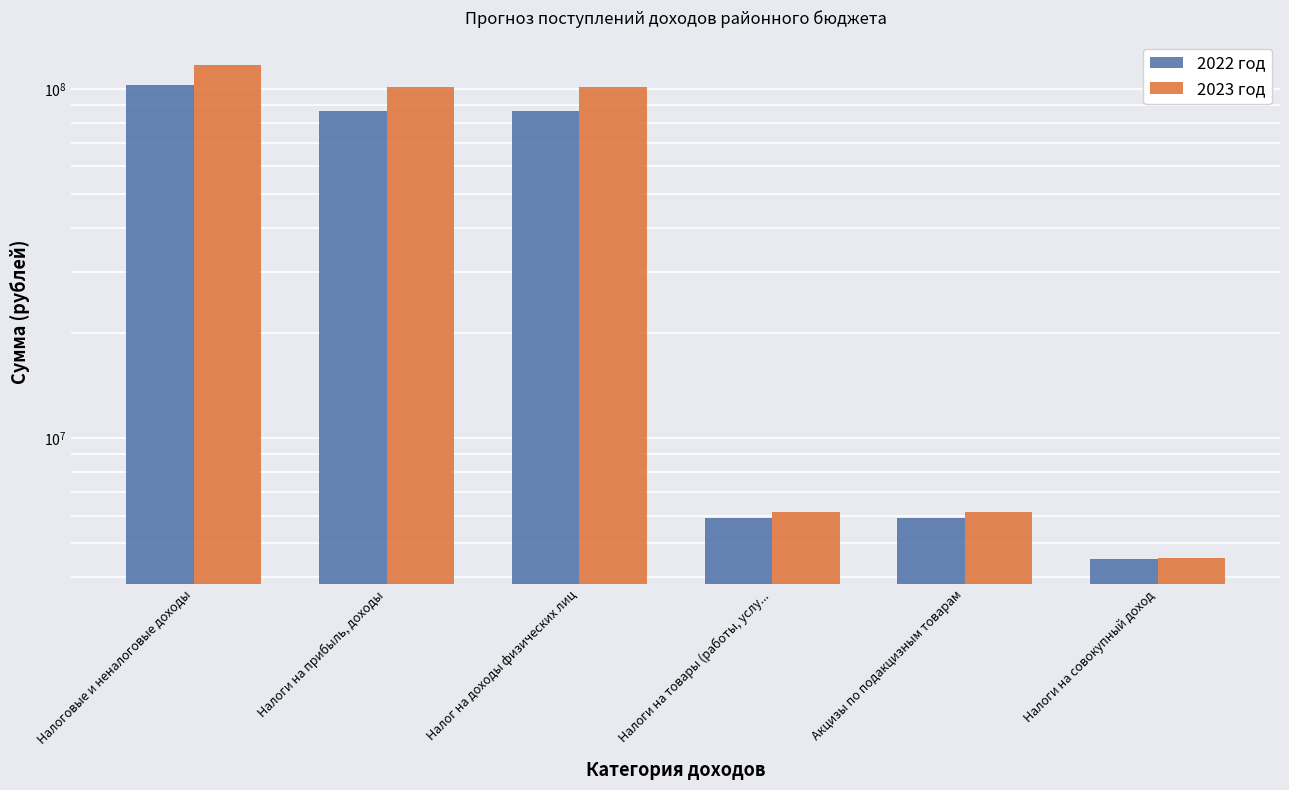

What is the spread (max minus min) of values at Налог на доходы физических лиц?

15250277.8